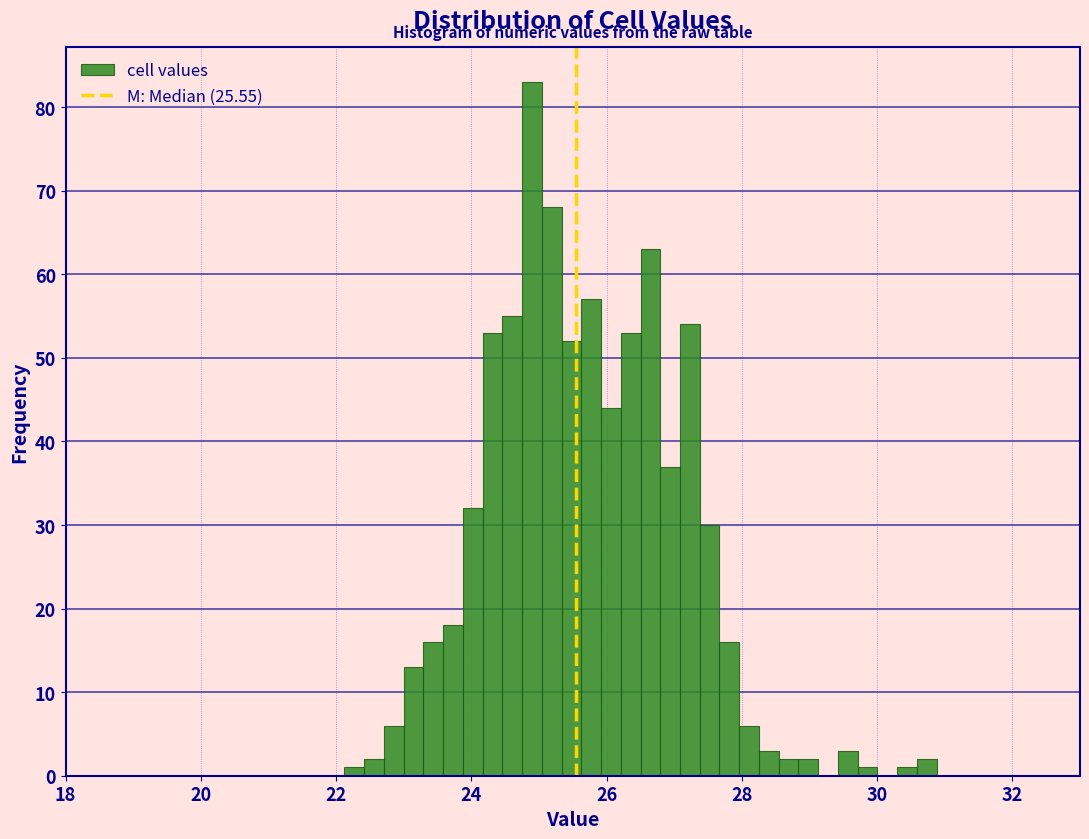

Around what value on the x-axis is the tallest bar? Give the approximate position of its centre, as read against the axis.

24.8